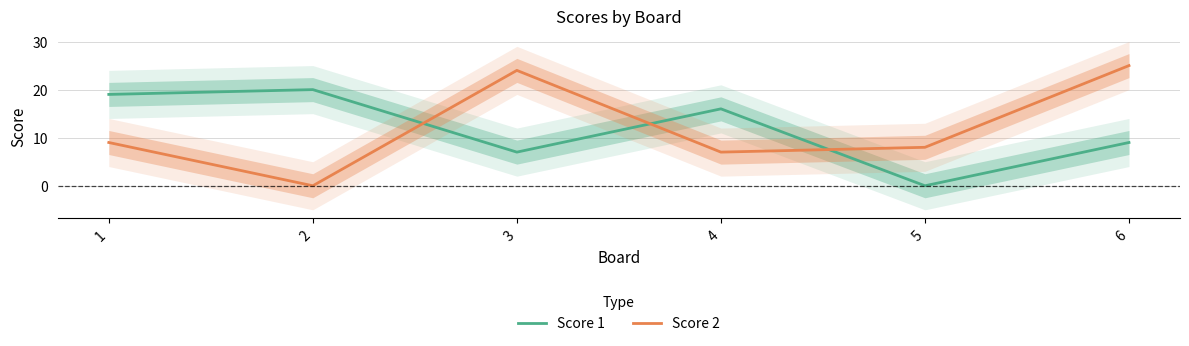

List the series in order of their overall mean, highest first.

Score 2, Score 1